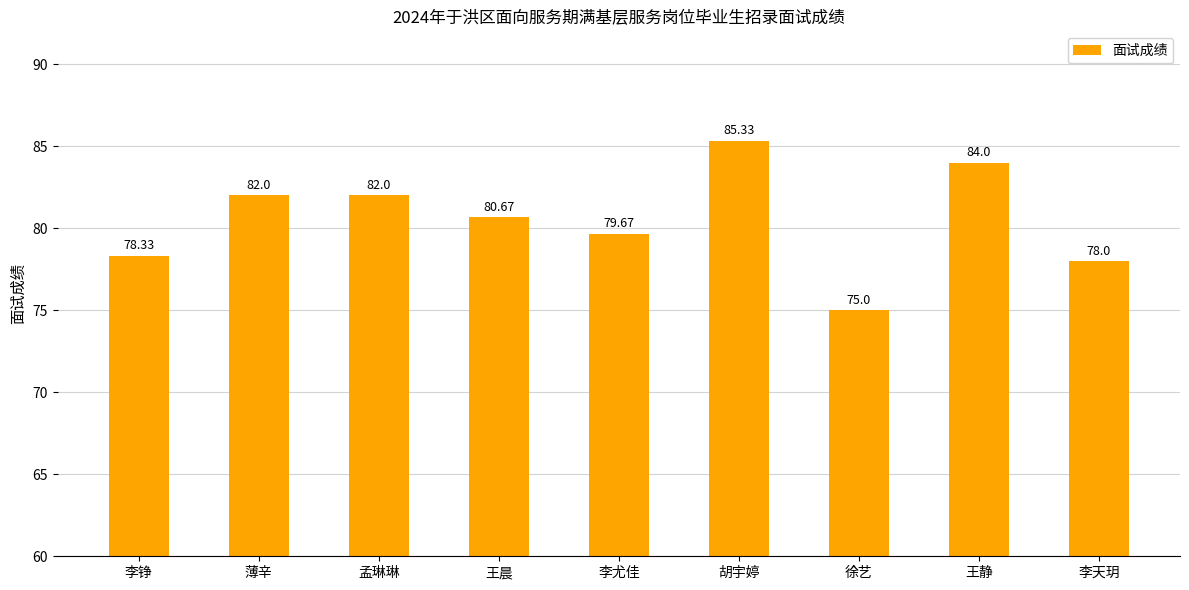

Reading left to right, what are all the values shown in this chart?

78.3	82.0	82.0	80.7	79.7	85.3	75.0	84.0	78.0